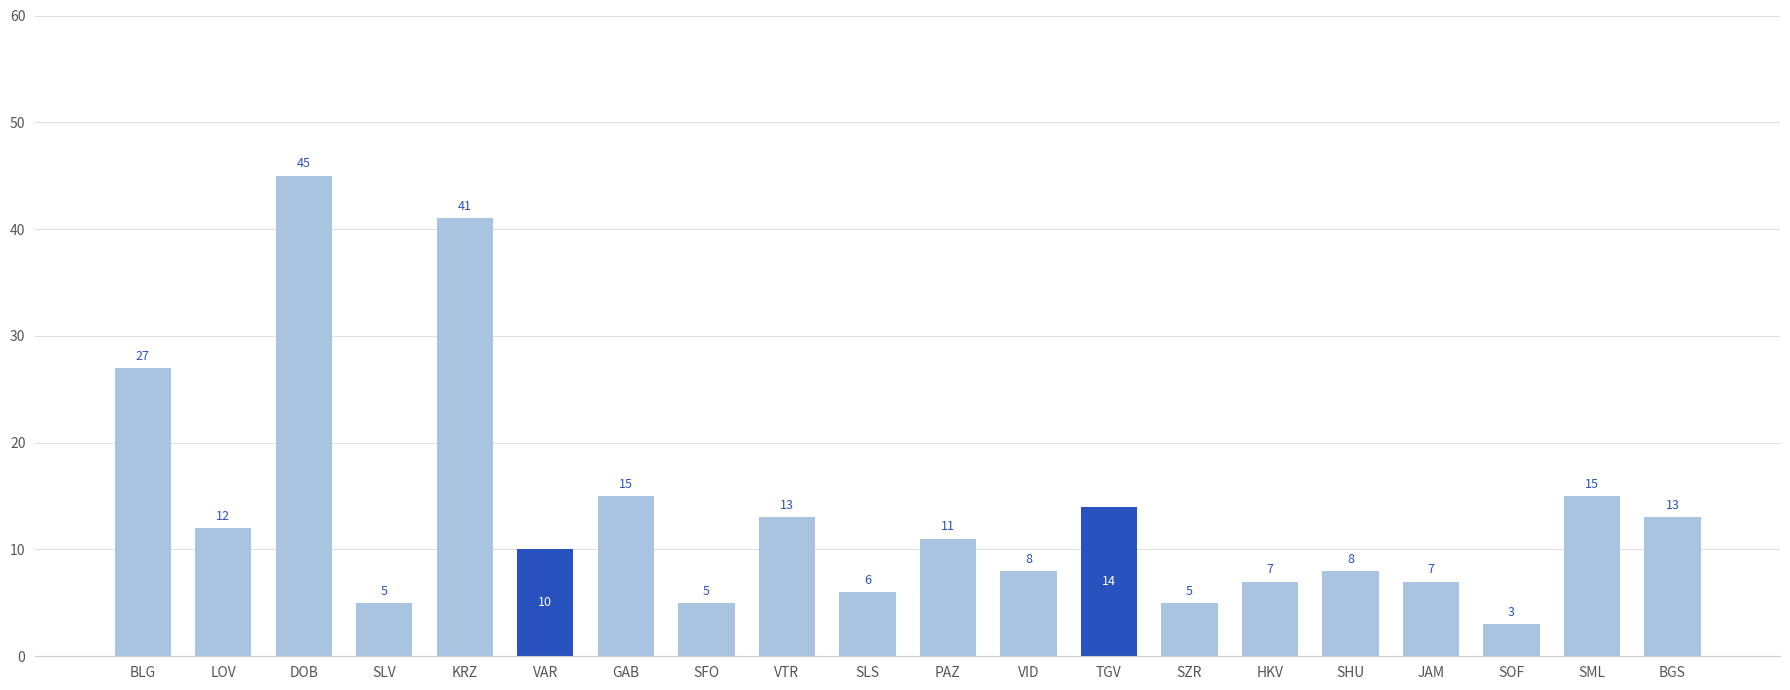

How many bars are there in total?

20